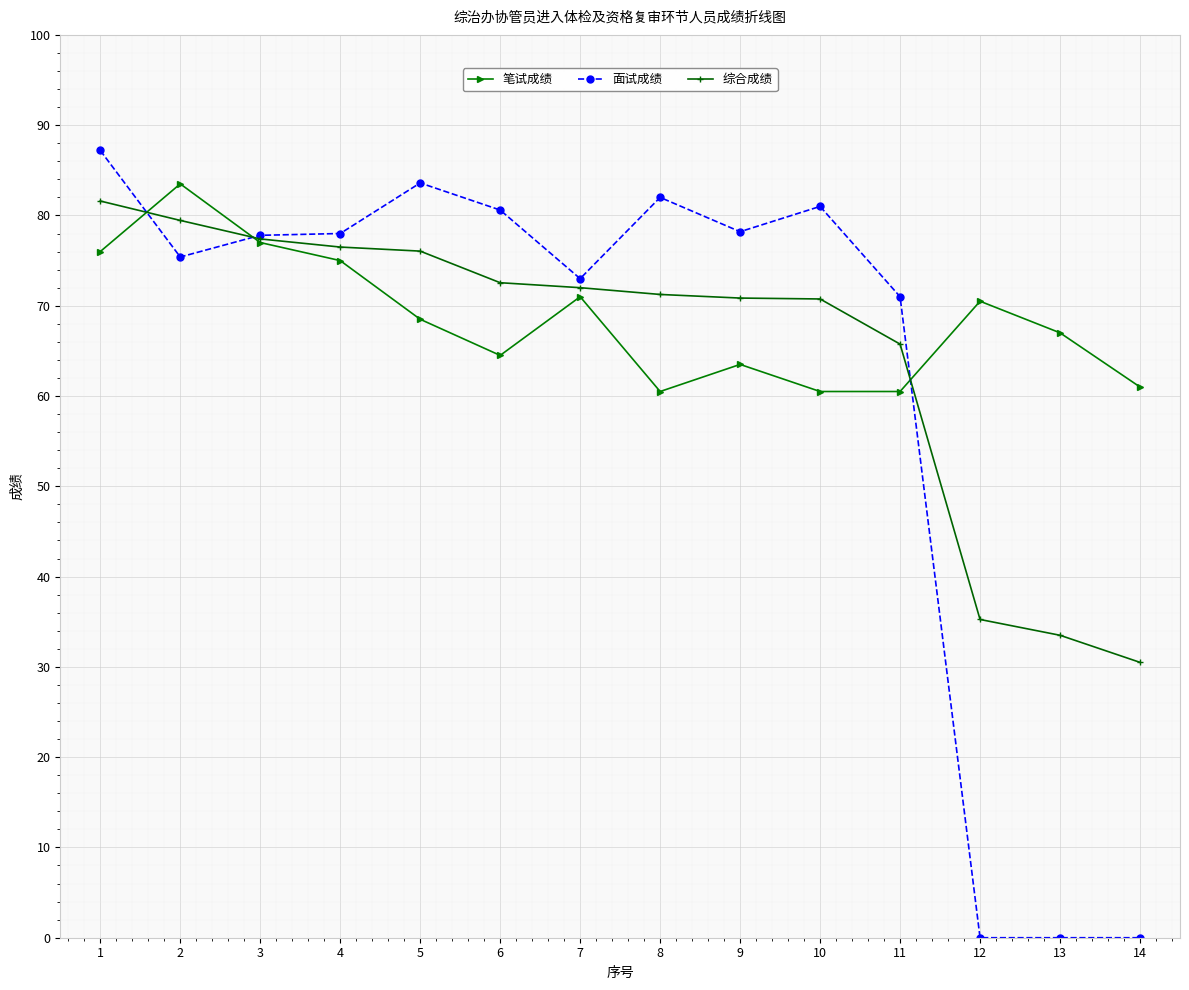

True or false: 面试成绩 has a value of 118.5 at 9.

False